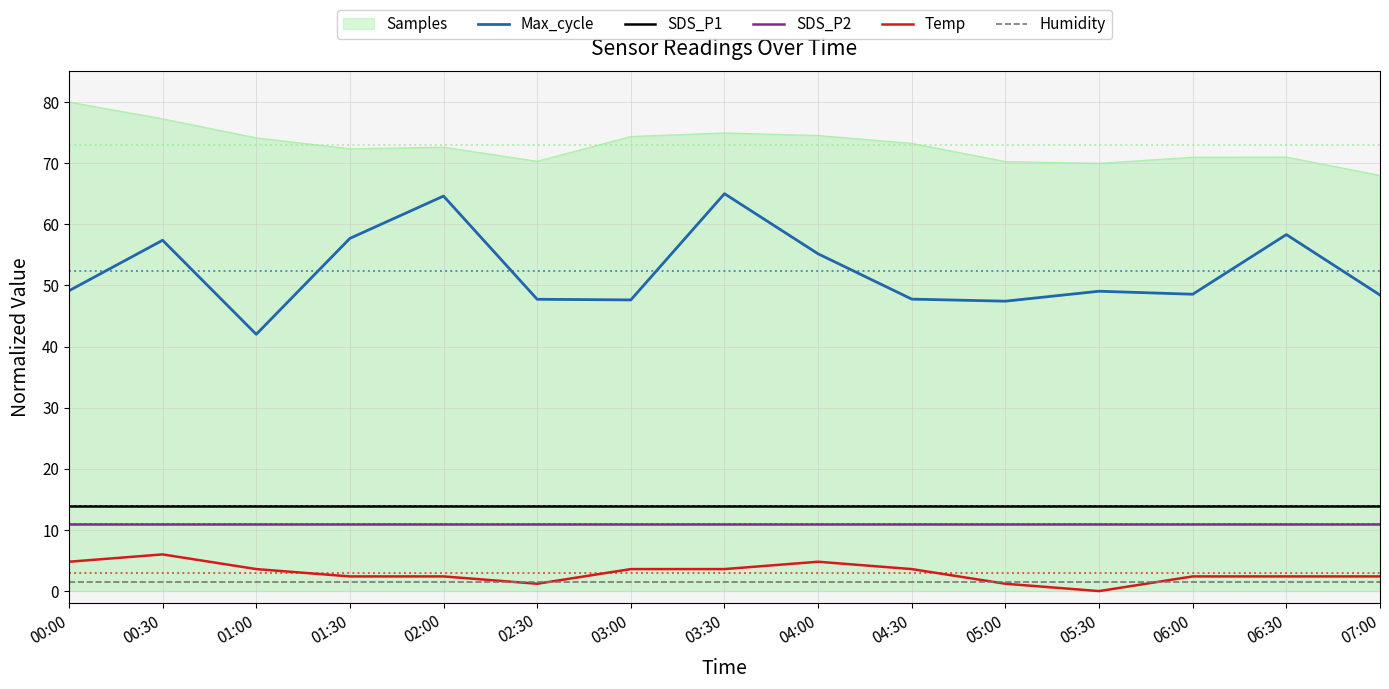

The value of Samples at 03:00 is 74.4. True or false?

True